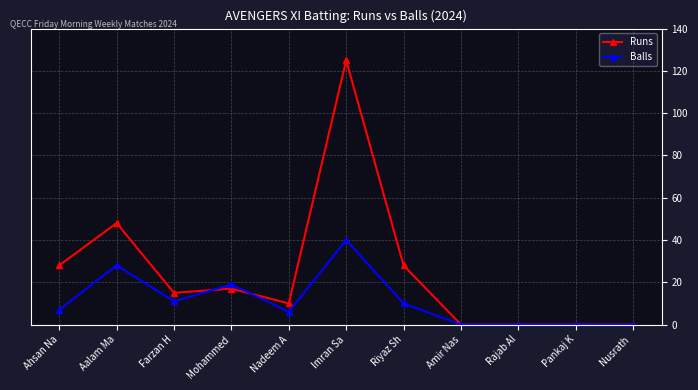

What position from the left is Ahsan Na?

1